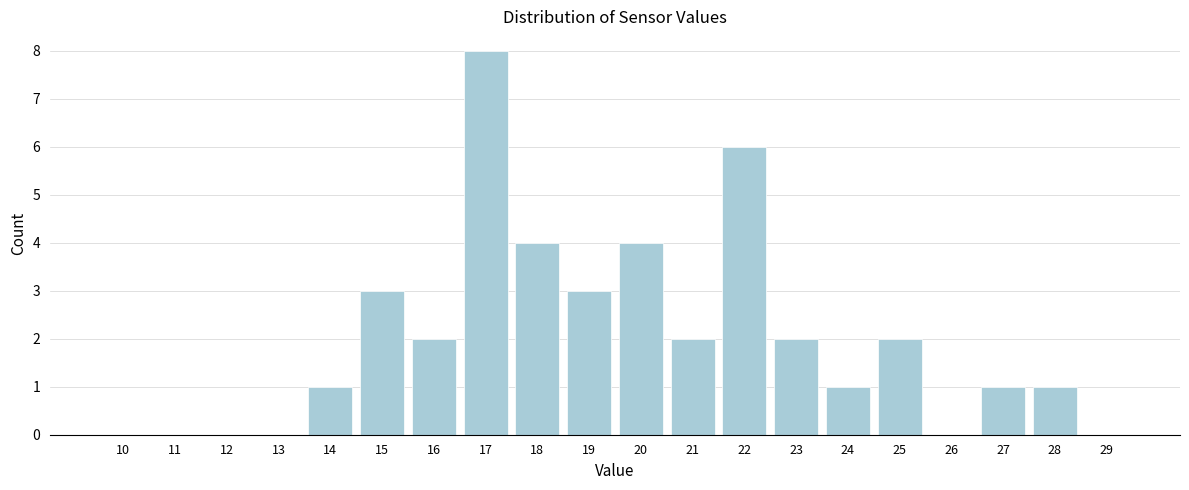

Reading right to left, what are all the values shown in this chart?

29=0	28=1	27=1	26=0	25=2	24=1	23=2	22=6	21=2	20=4	19=3	18=4	17=8	16=2	15=3	14=1	13=0	12=0	11=0	10=0